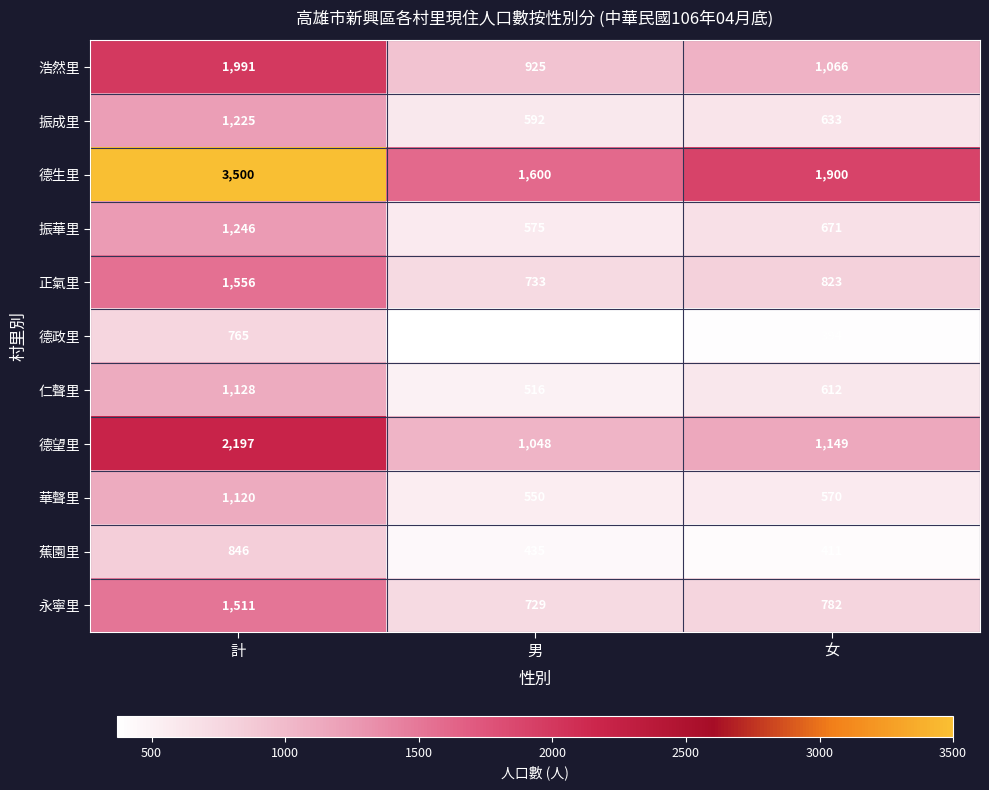

Which category has the highest value in the 浩然里 series?

計